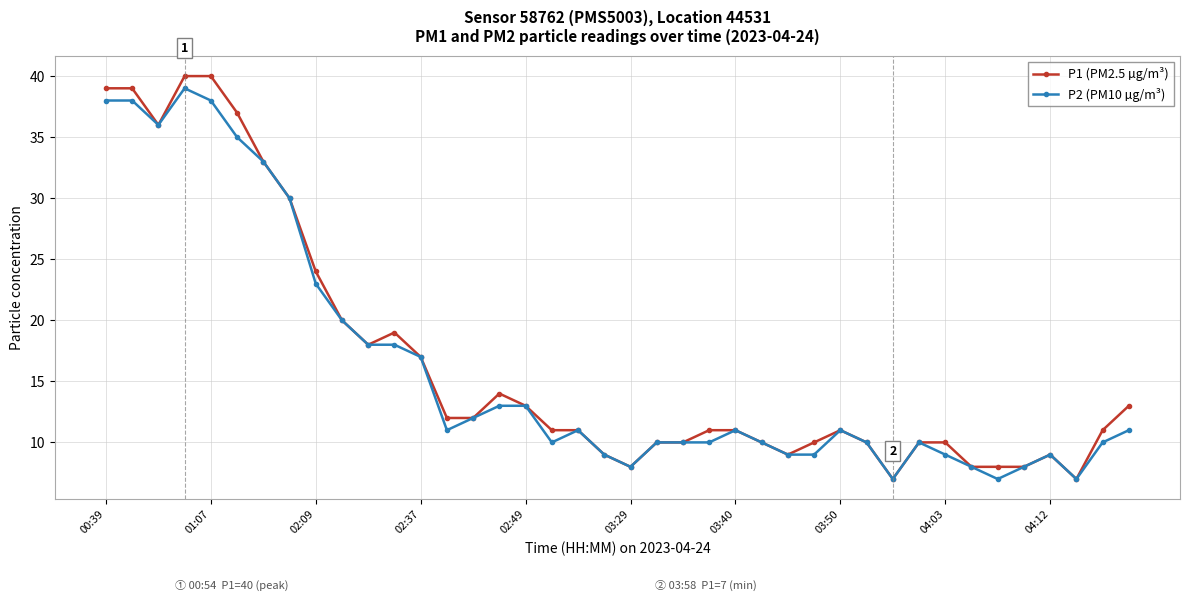

At how many categories does at least one series exceed 26?

8